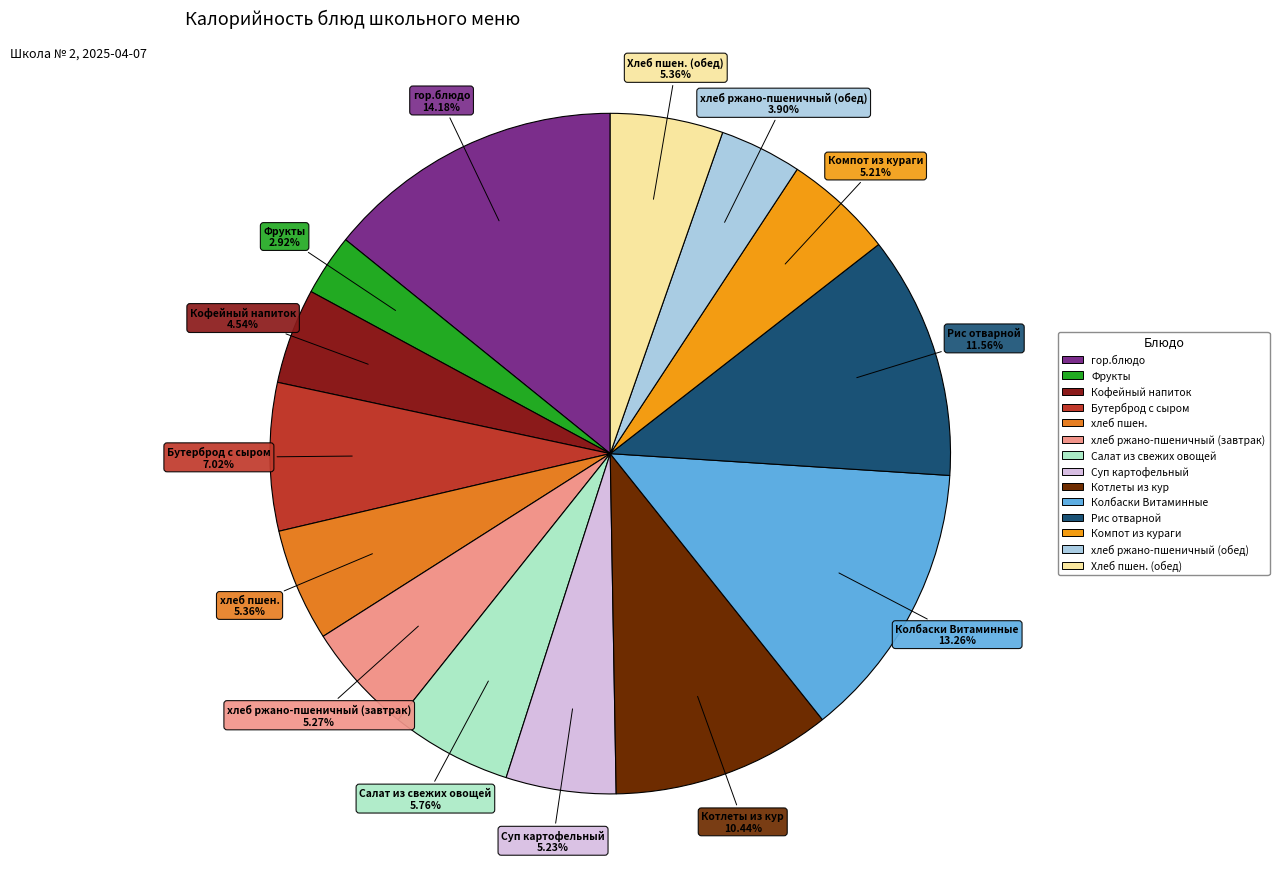

How many slices are in this pie chart?

14